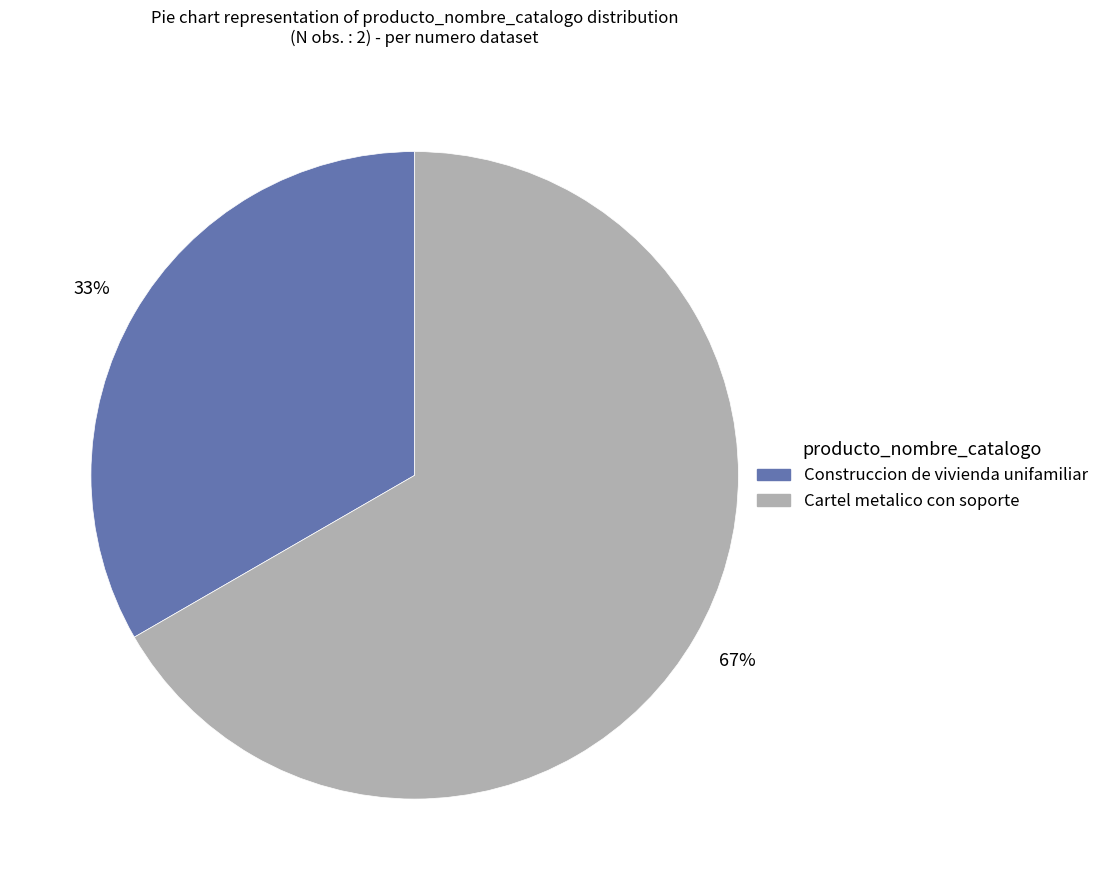

To the nearest percent, what is the combined percentage of Construccion de vivienda unifamiliar and Cartel metalico con soporte?

100%